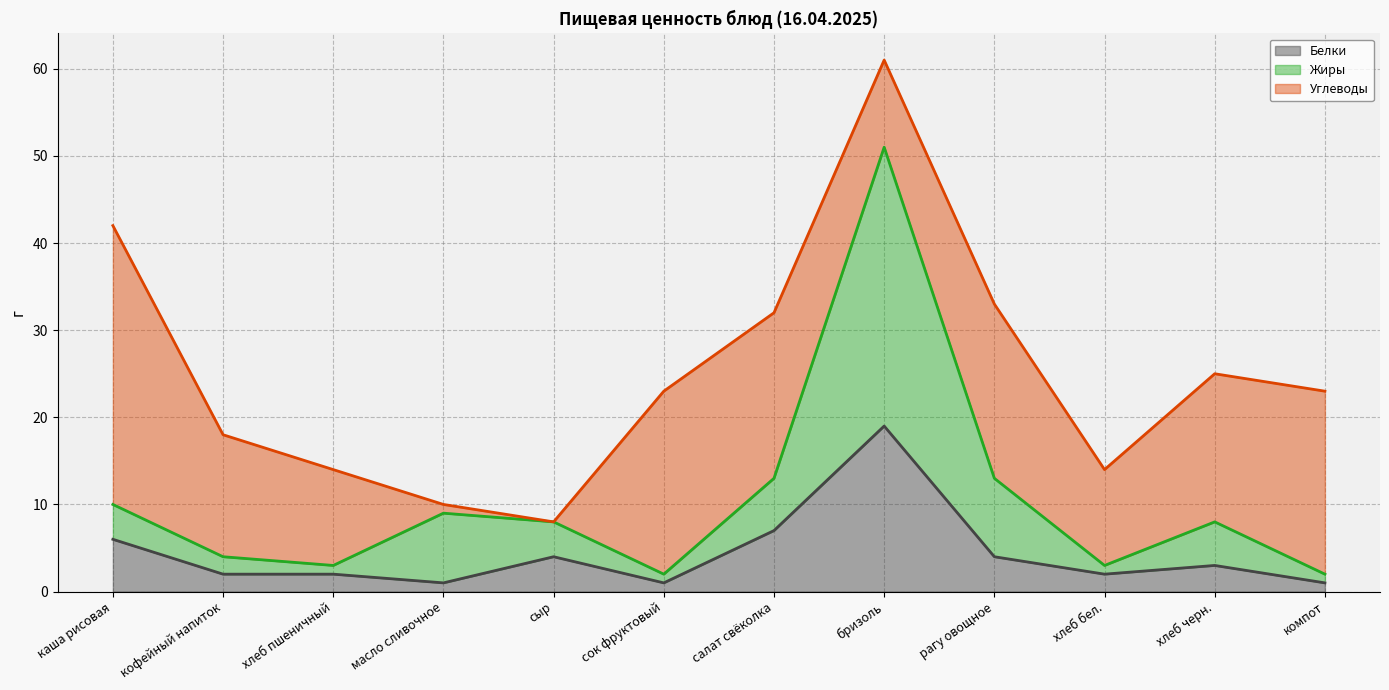

What is the highest value of the Углеводы (линия) series?

61